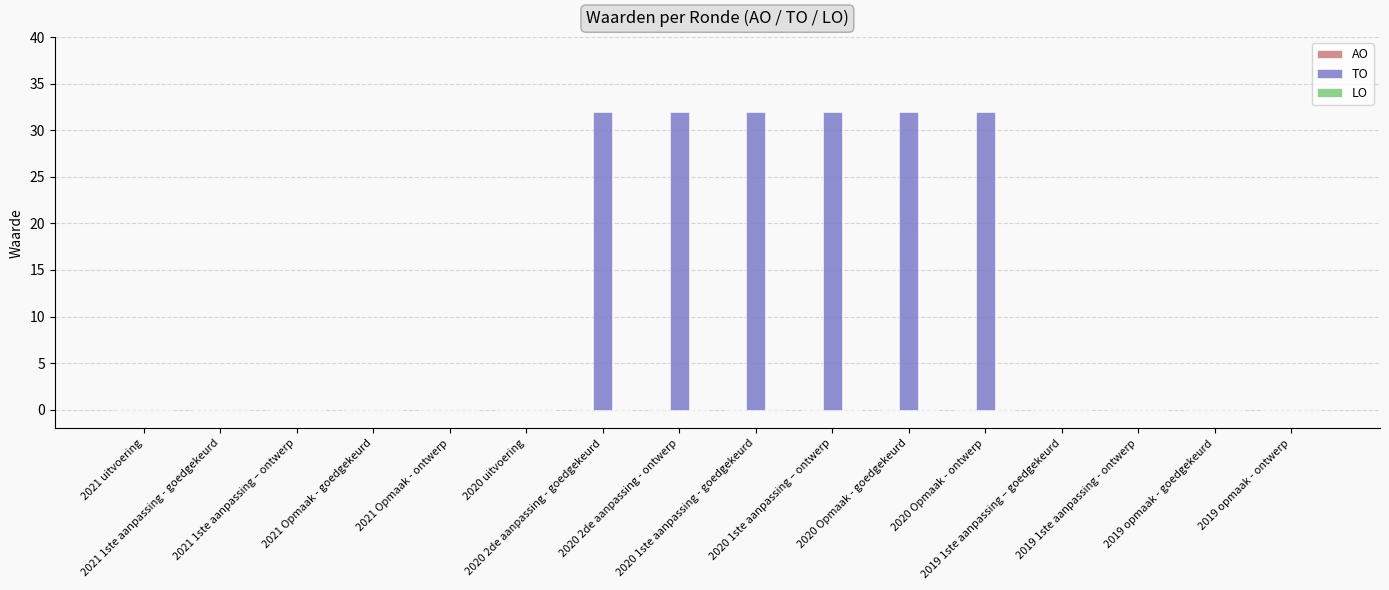

What is the sum of all values?

192